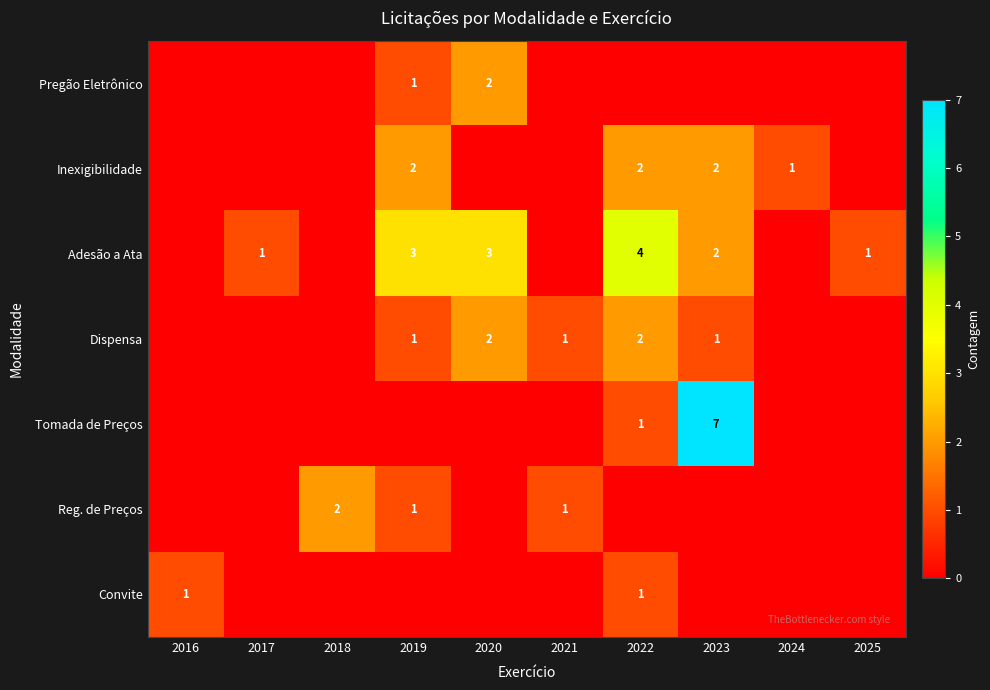

The Dispensa series shows 1 at 2019. True or false?

True